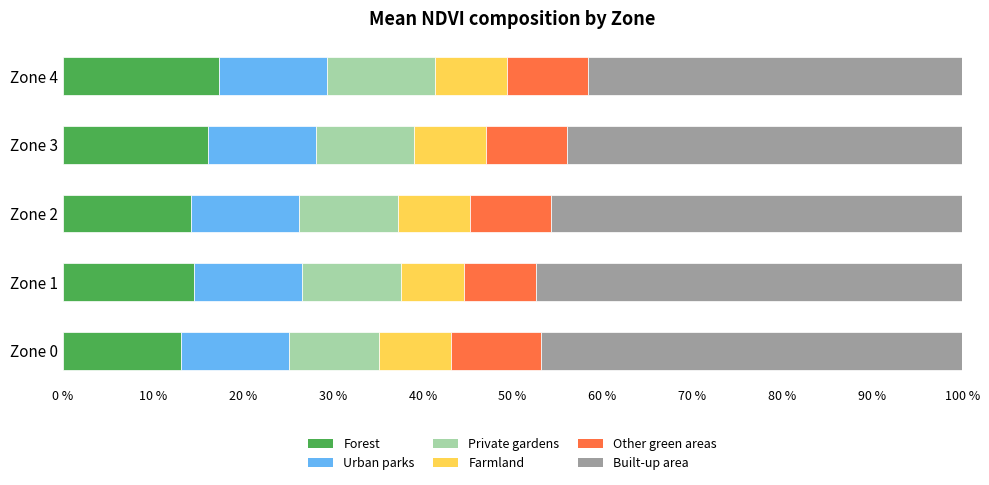

What is the difference between the second highest and minimum values in the Forest series?

3.0